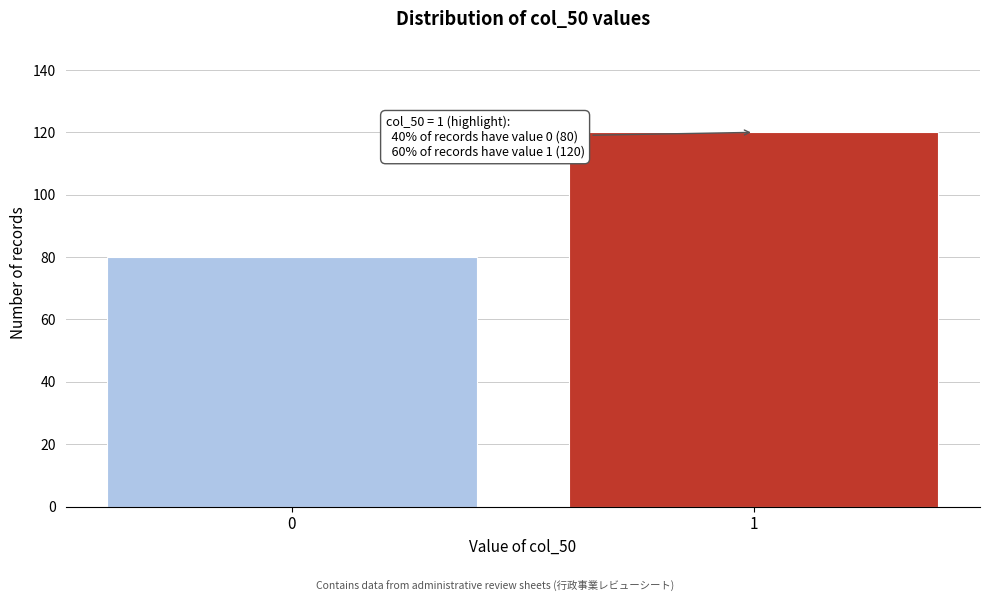

Reading left to right, what are all the values shown in this chart?

80	120